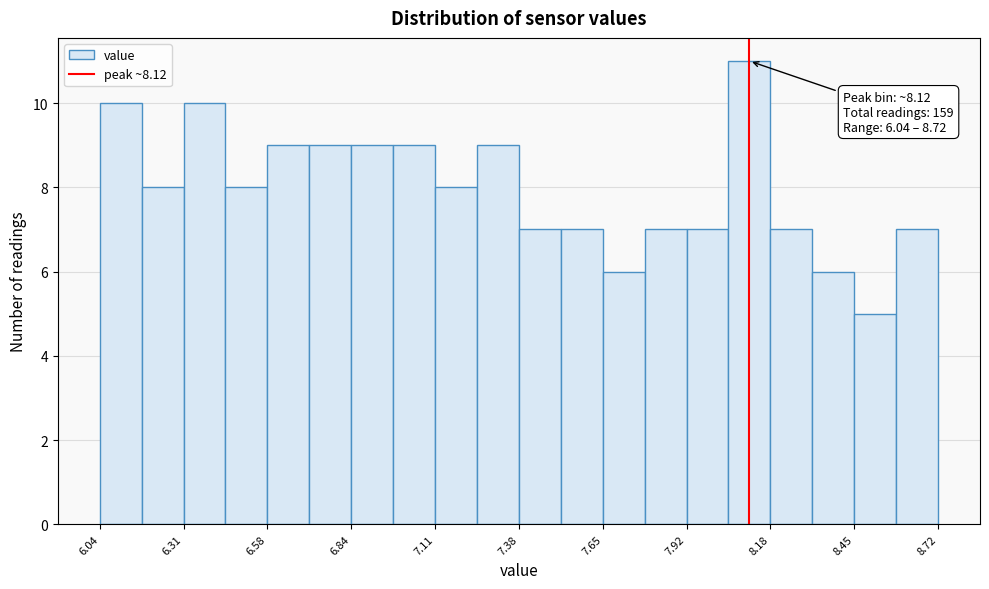

Read against the x-axis, roughly where is the centre of the tallest bar?

8.10